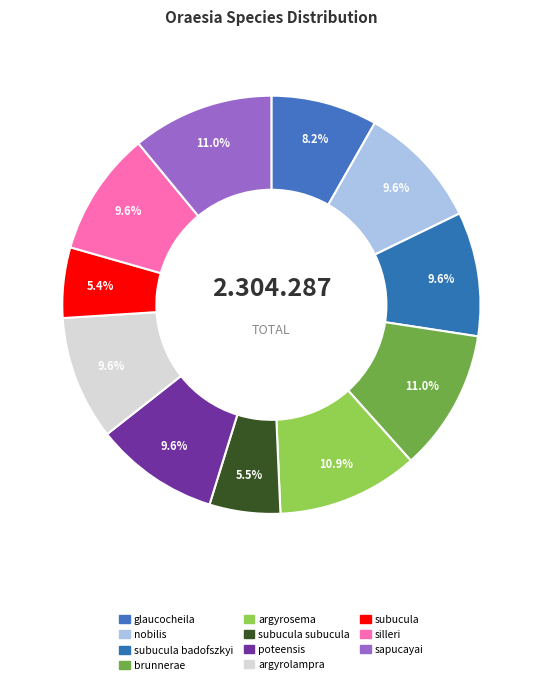

How many slices are in this pie chart?

11